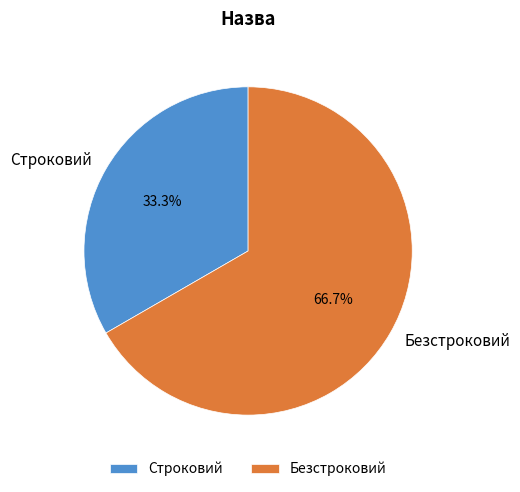

How many slices are in this pie chart?

2